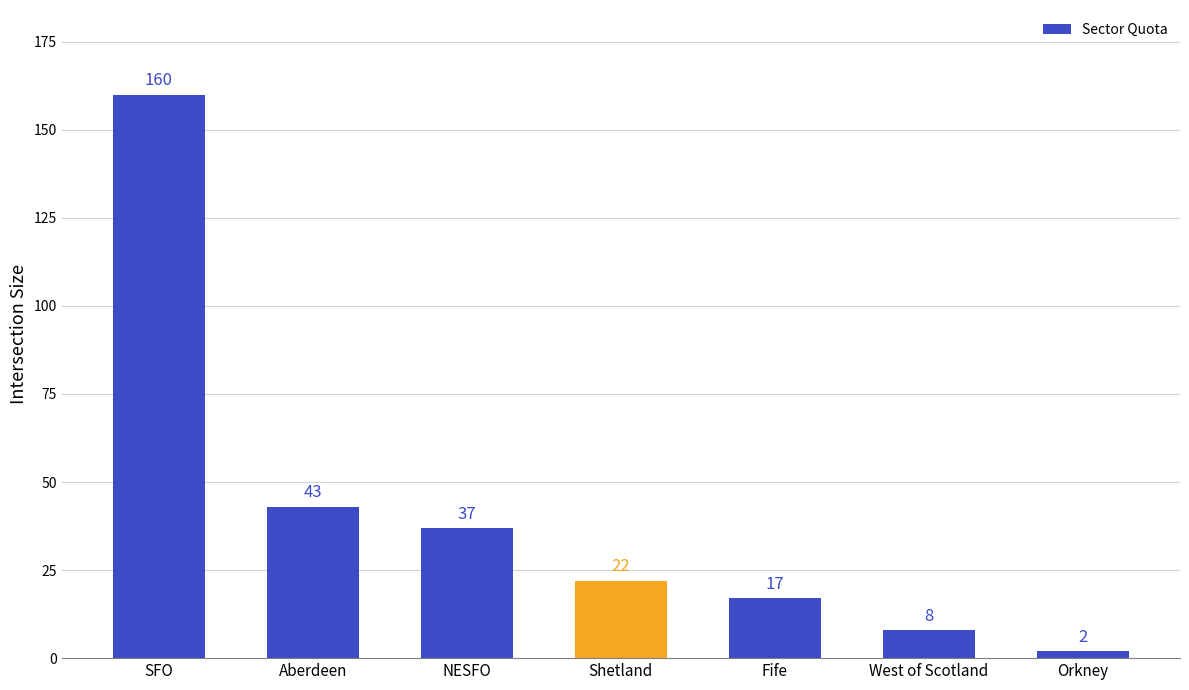

How many data points are less than 22?

3